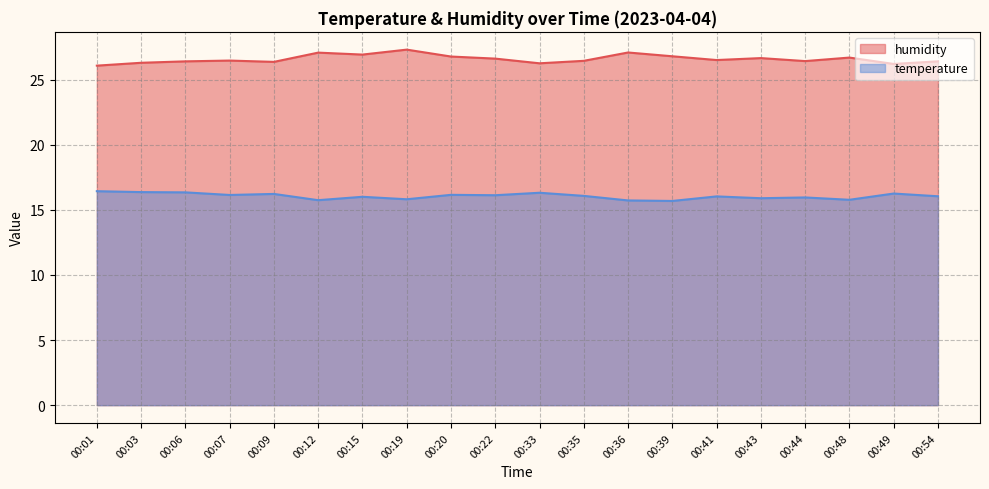

What are all the series names shown in the legend?

humidity, temperature